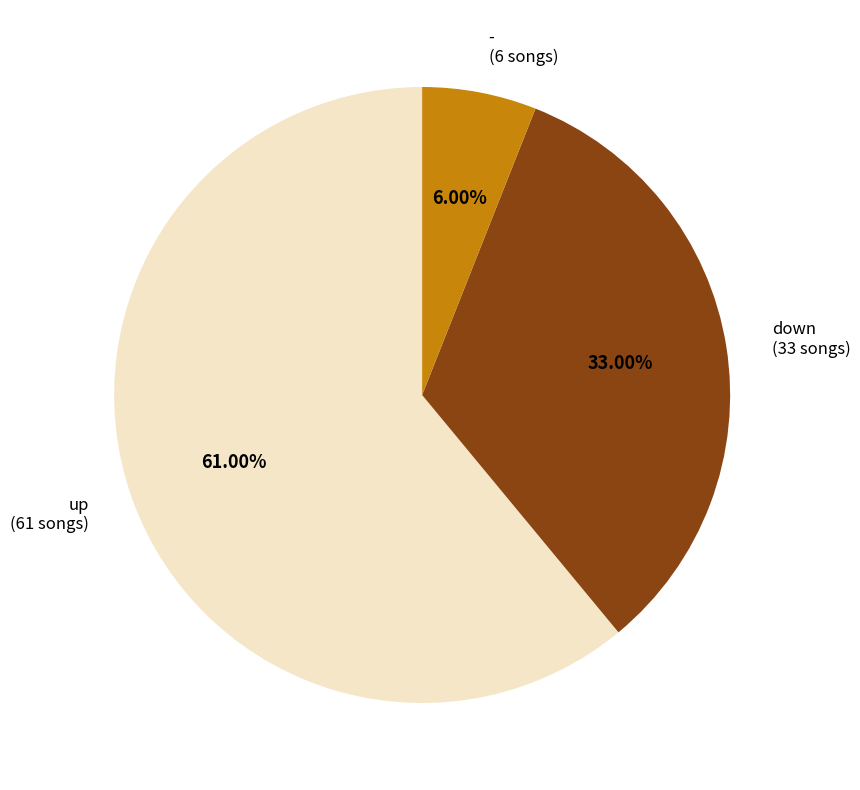

Count the number of slices in the pie.

3